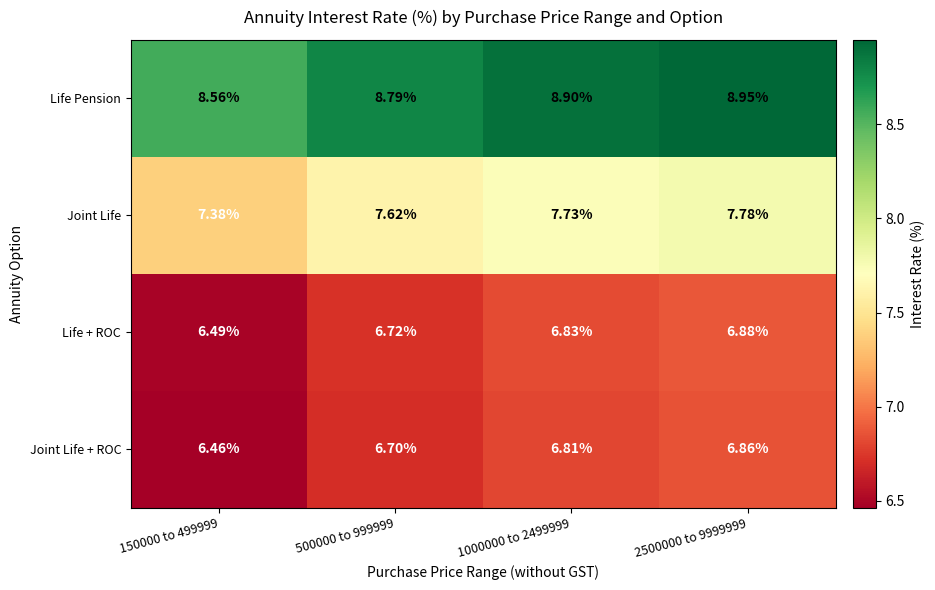

Which category has the highest value across all series?

2500000 to 9999999